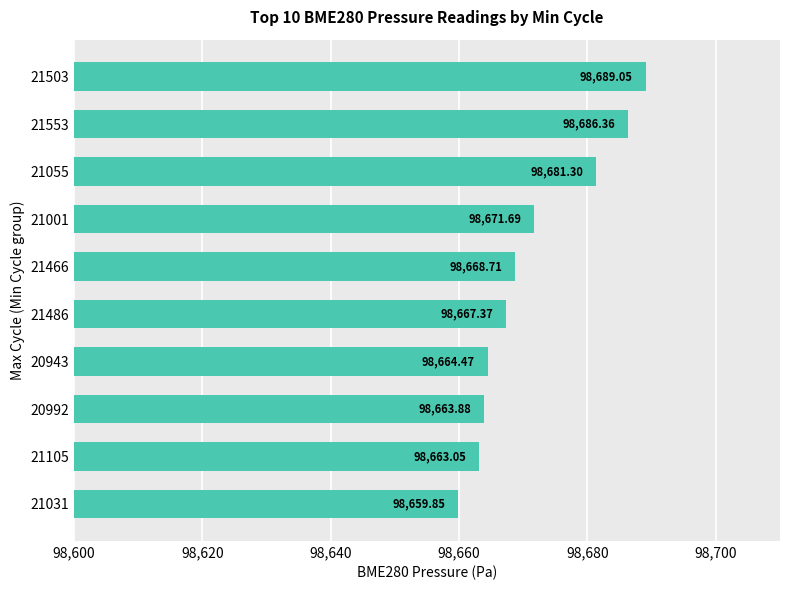

How many values are below 98668?

5